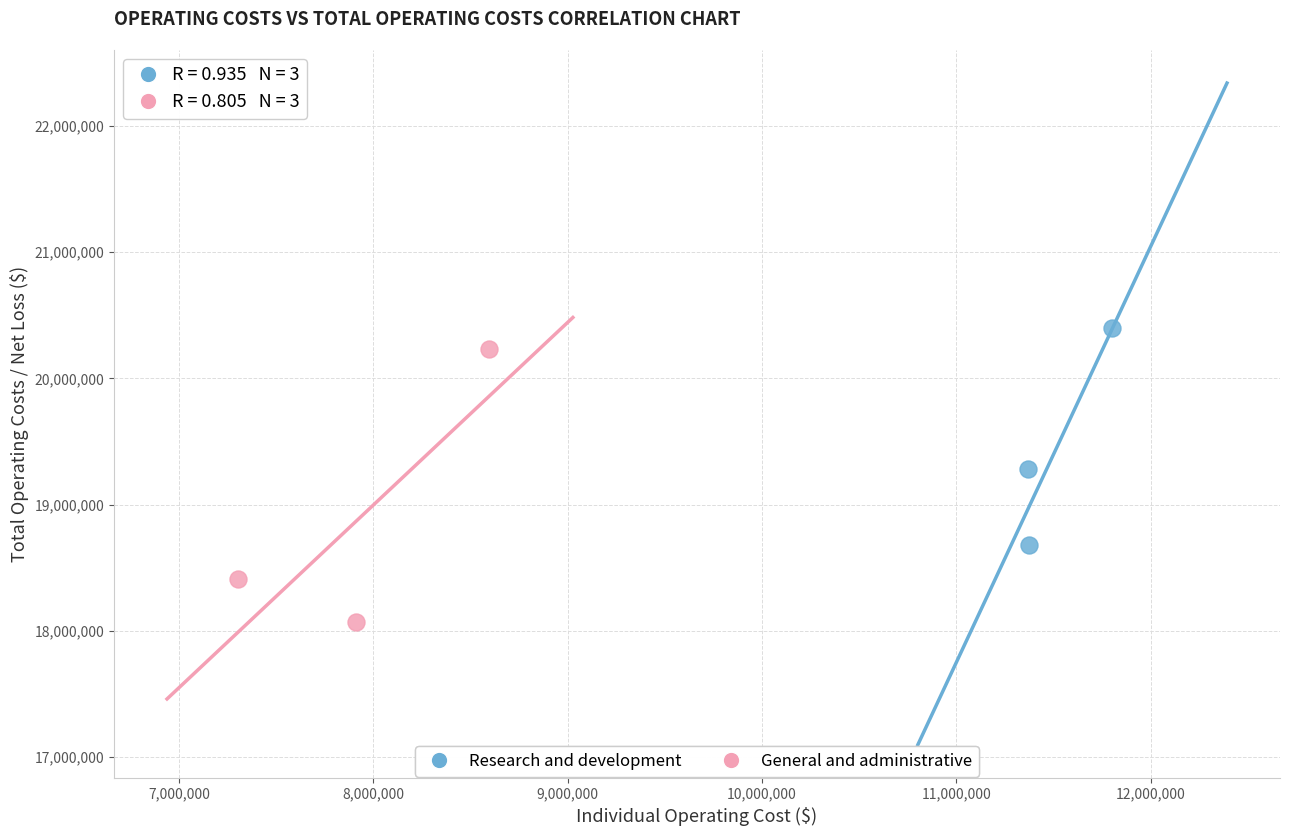

Which series contains the highest Y value?

Research and development